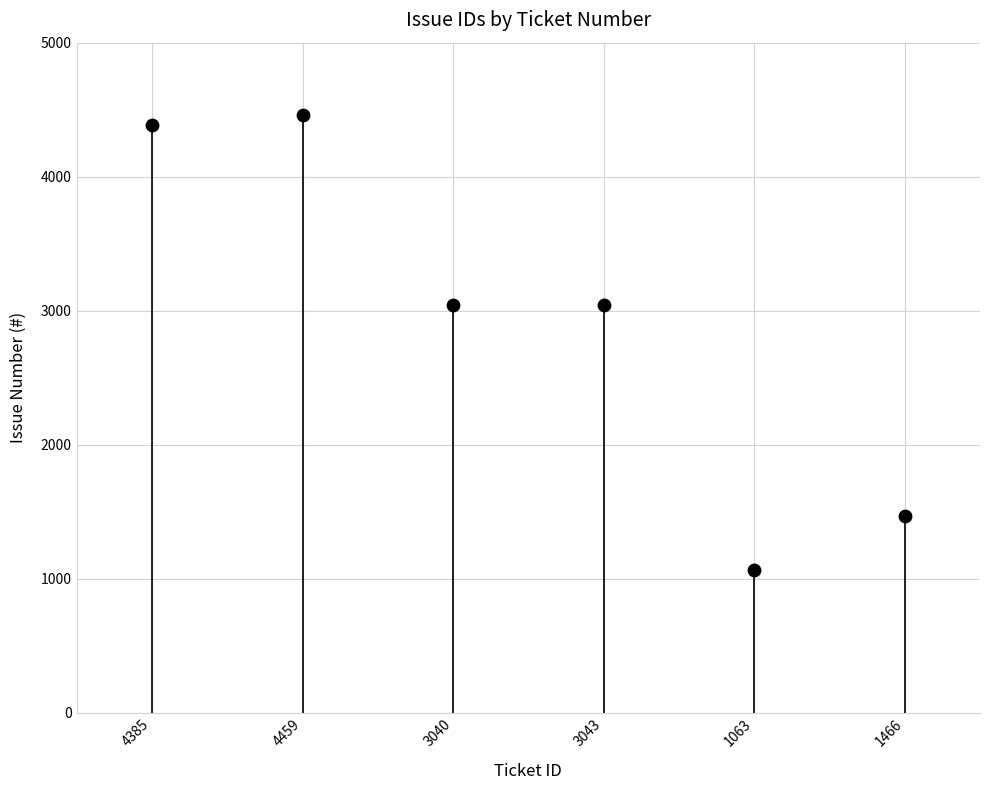

What is the change in value from 3040 to 1466?

-1574